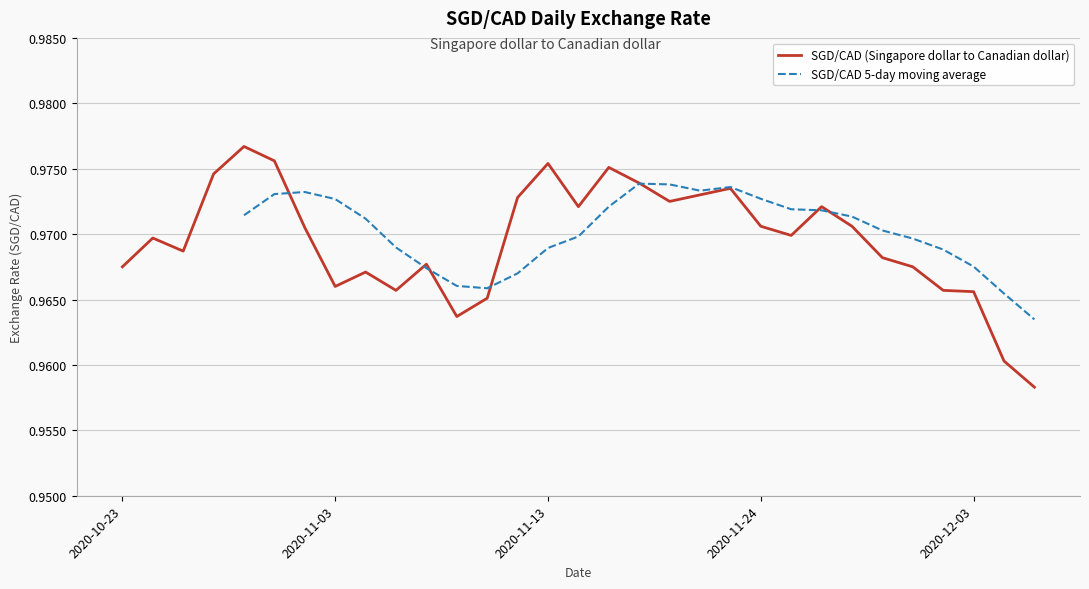

At which category does the data reach its first local peak?

2020-10-26